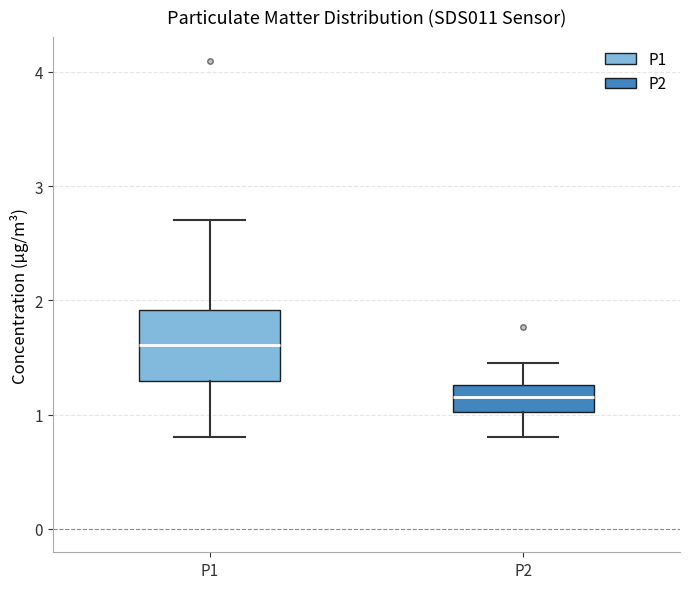

Which box's median line is the highest?

P1